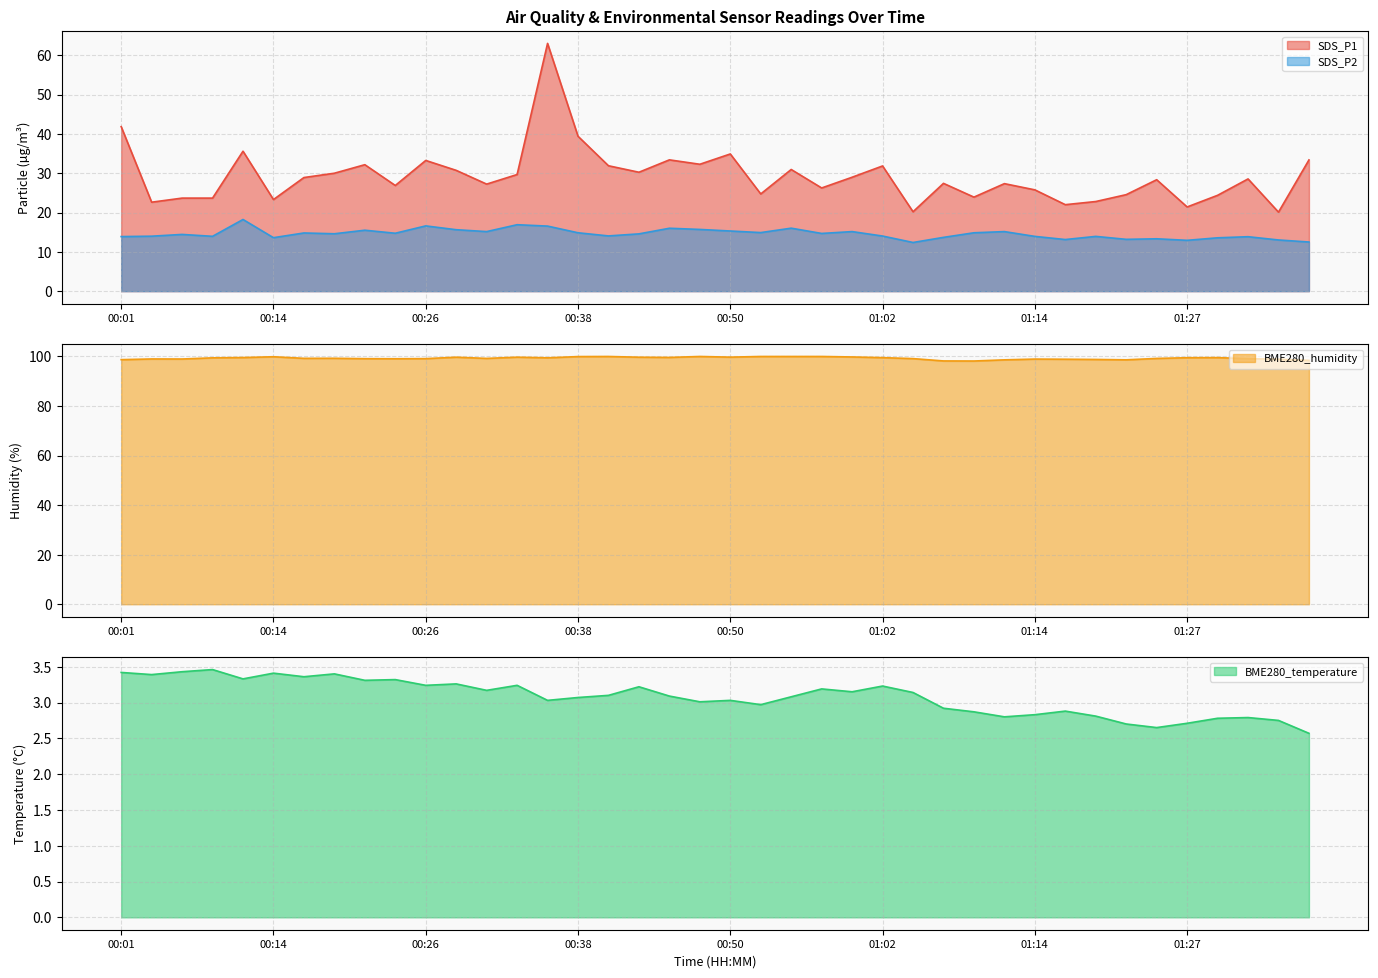

Between 00:14 and 01:22, which series saw the biggest shift?

SDS_P1